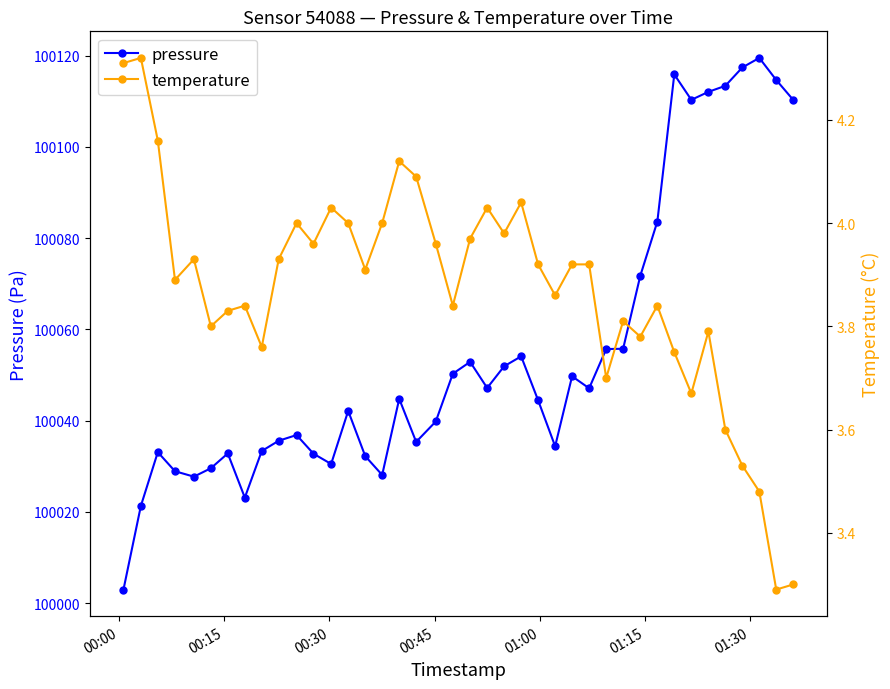

At how many categories does at least one series exceed 60378?

40